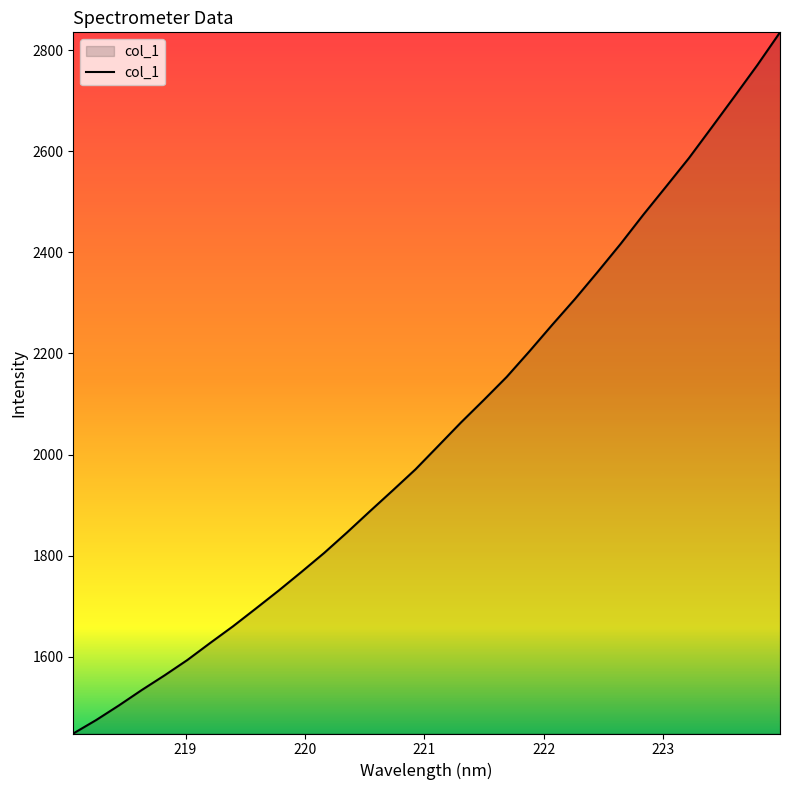

What is the maximum value shown in the chart?

2835.6